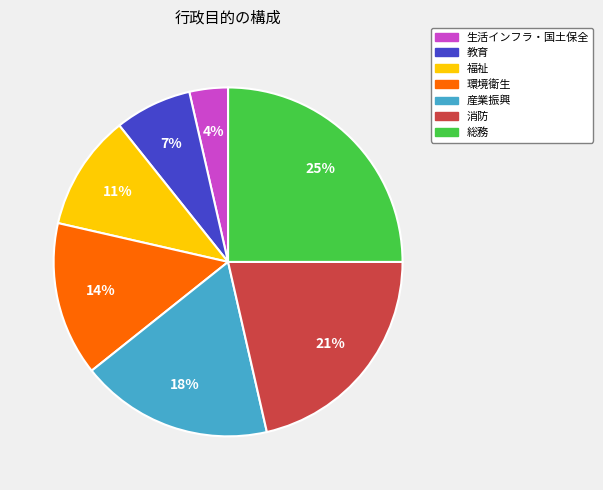

To the nearest percent, what is the combined percentage of 福祉 and 環境衛生?

25%